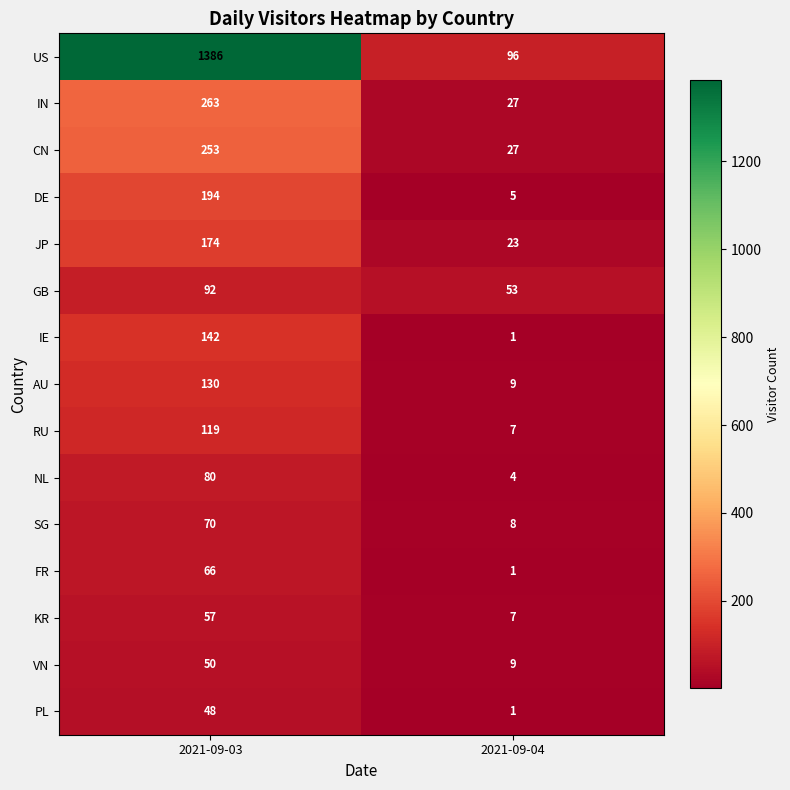

What is the difference between the GB values at 2021-09-04 and 2021-09-03?

39